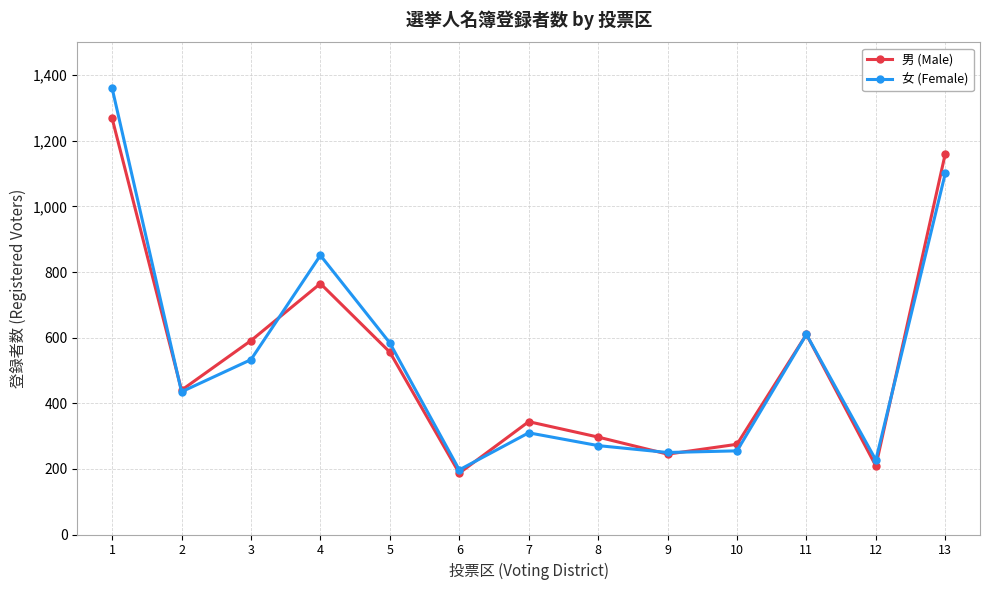

What is the value of the 女 (Female) point at the 9th from the left?

250